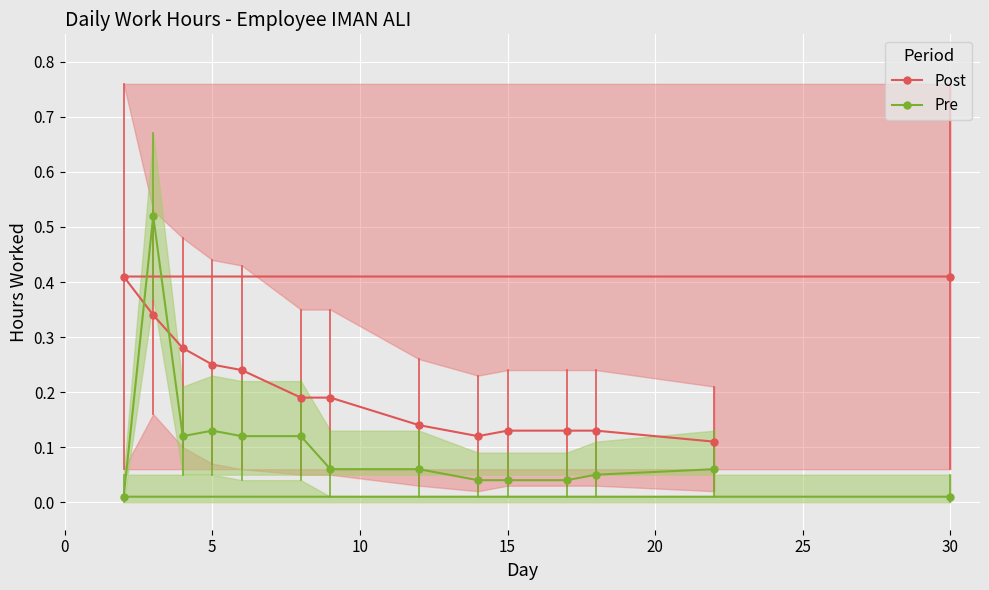

What is the total value across all series at 12?

0.2